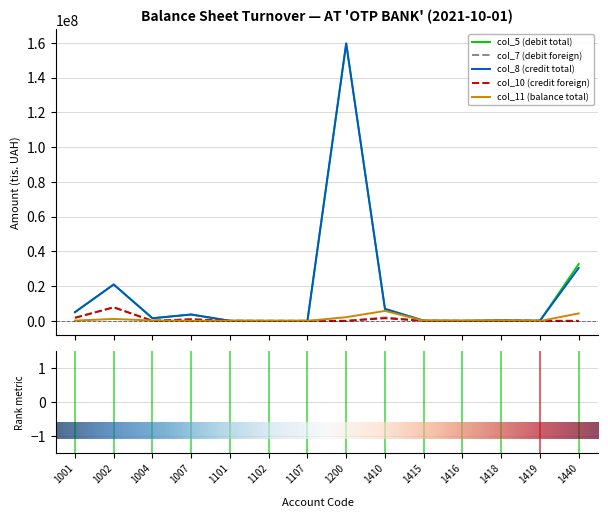

Which series has the largest range (max minus min)?

col_8 (credit total)